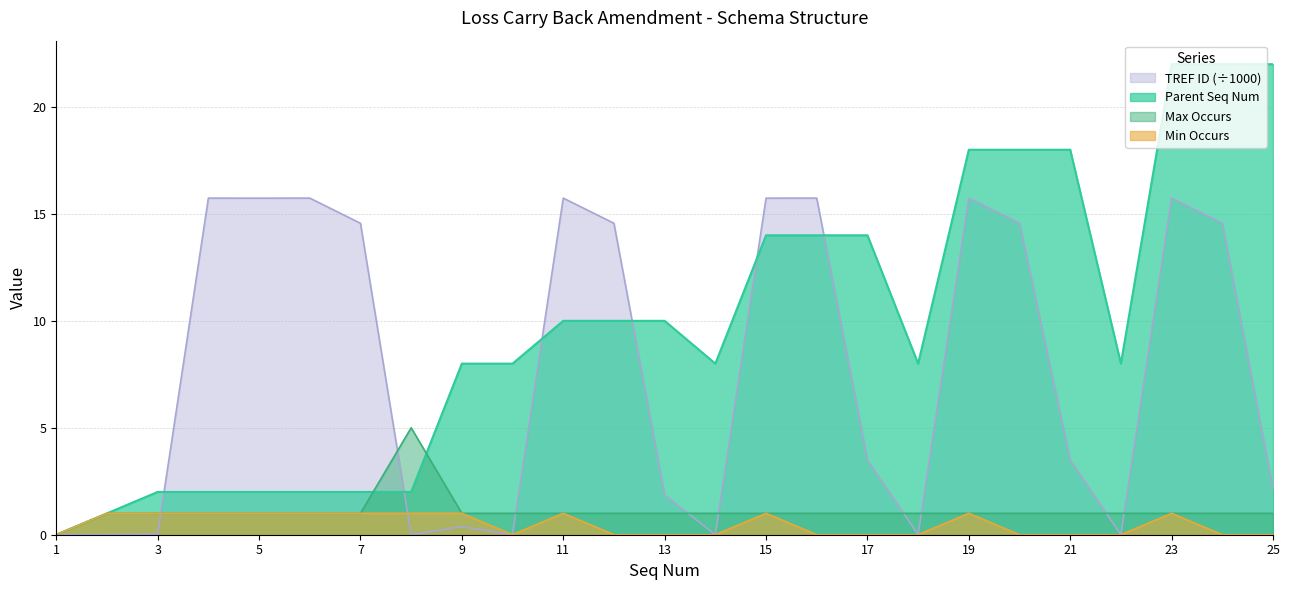

How many intersections are there between Parent Seq Num and Max Occurs?

2